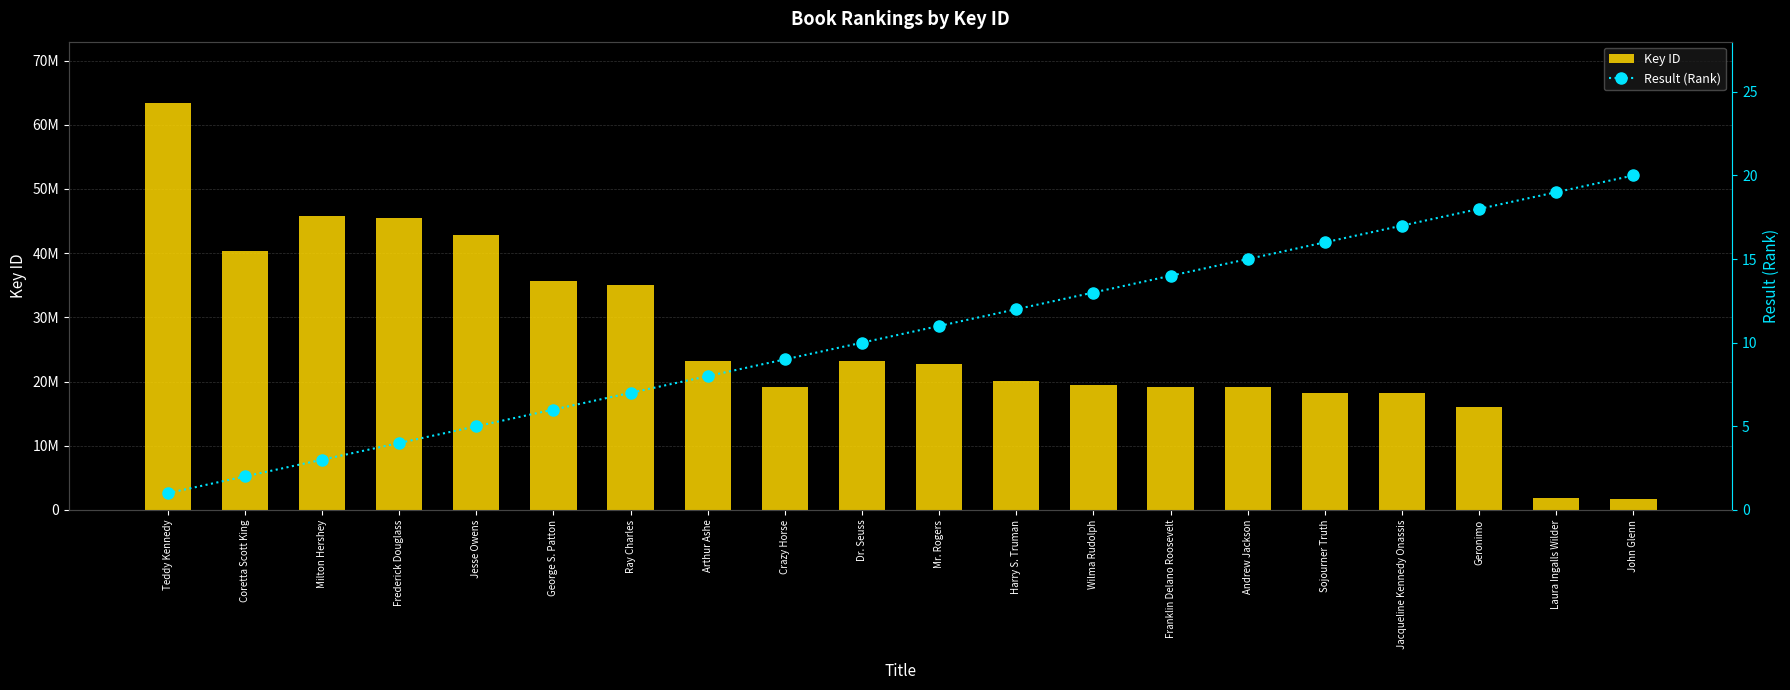

Rank the series by their maximum value, from lowest to highest.

Result (Rank), Key ID